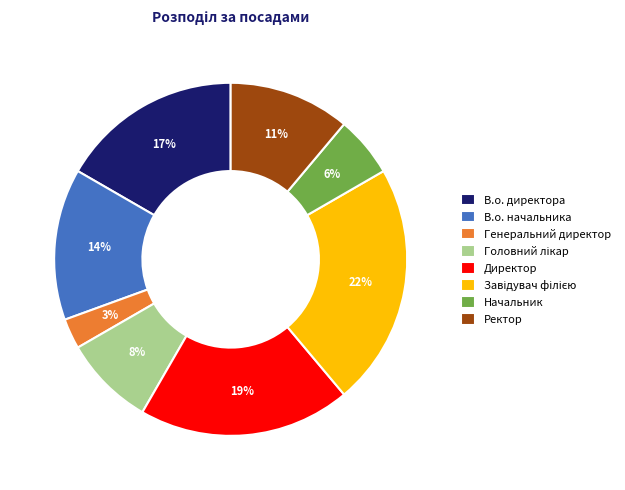

Between Начальник and В.о. директора, which is larger?

В.о. директора